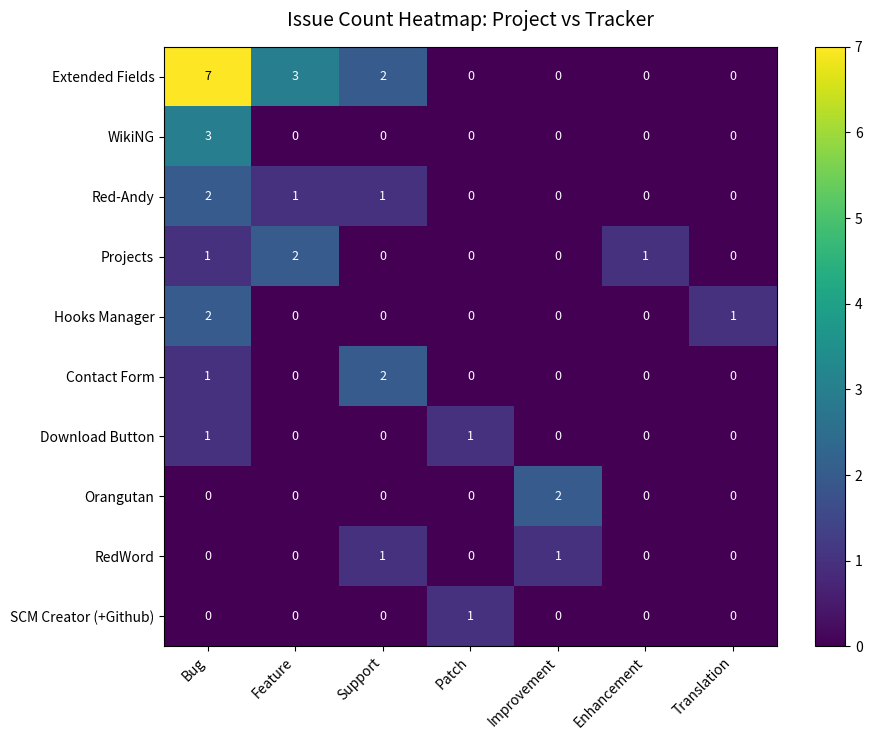

At which category is the sum across all series the highest?

Bug